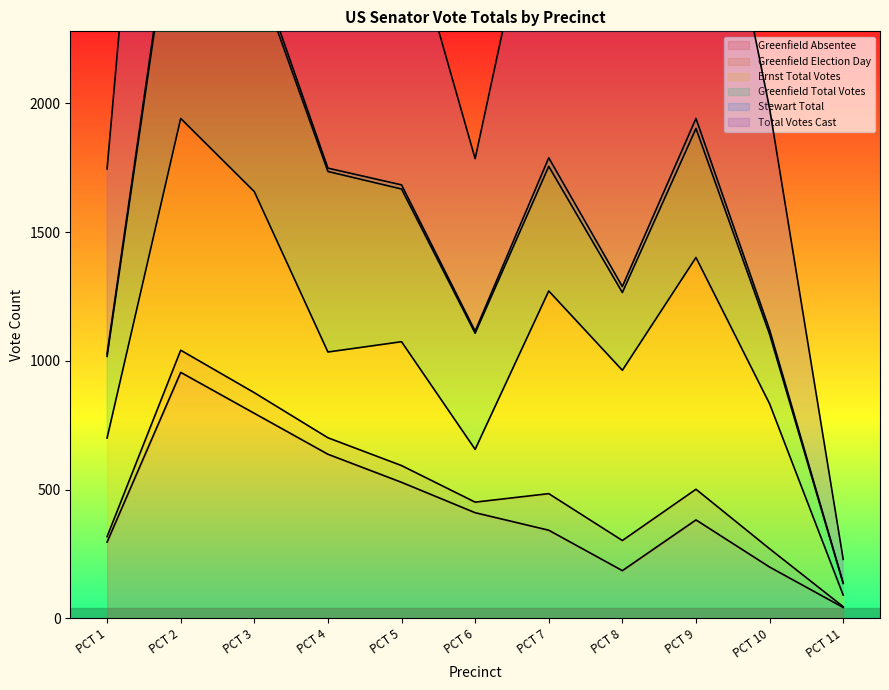

What is the difference between the second highest and second lowest values in the Greenfield Total Votes series?

606